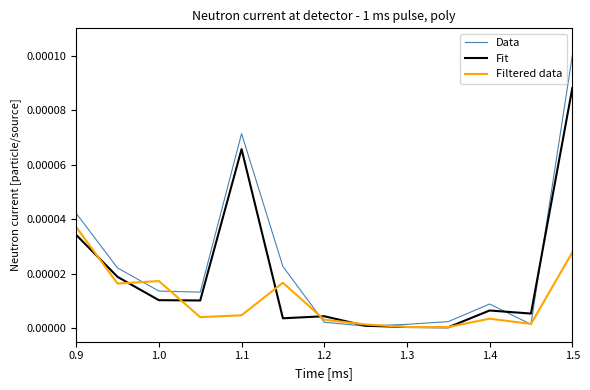

List the series in order of their overall mean, lowest first.

Filtered data, Fit, Data